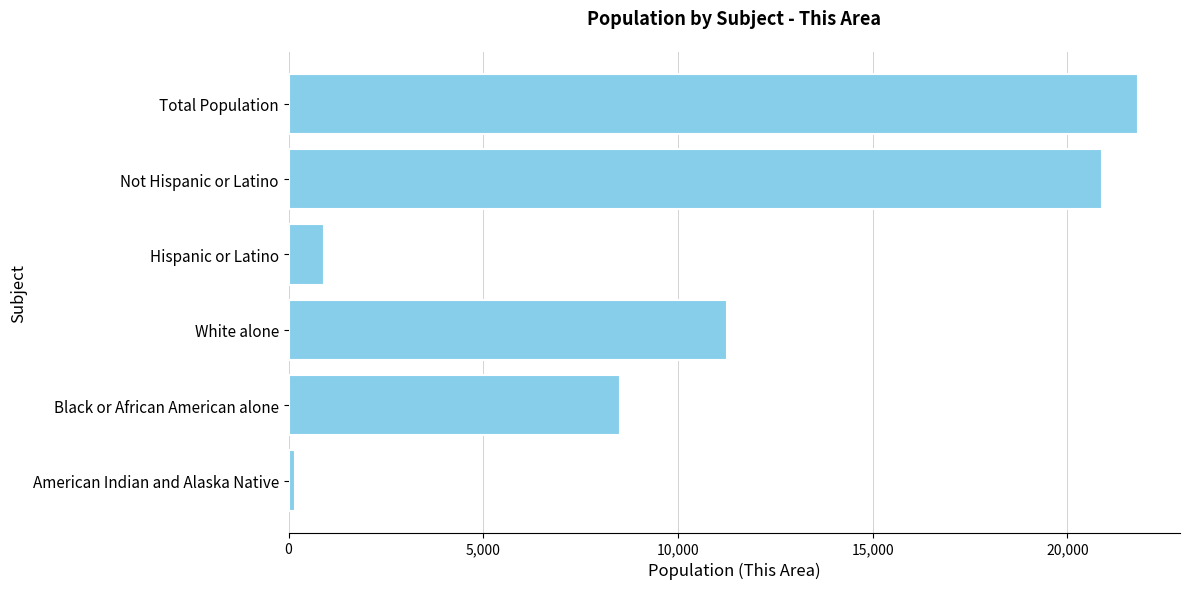

List the labels in order of value, largest first.

Total Population, Not Hispanic or Latino, White alone, Black or African American alone, Hispanic or Latino, American Indian and Alaska Native